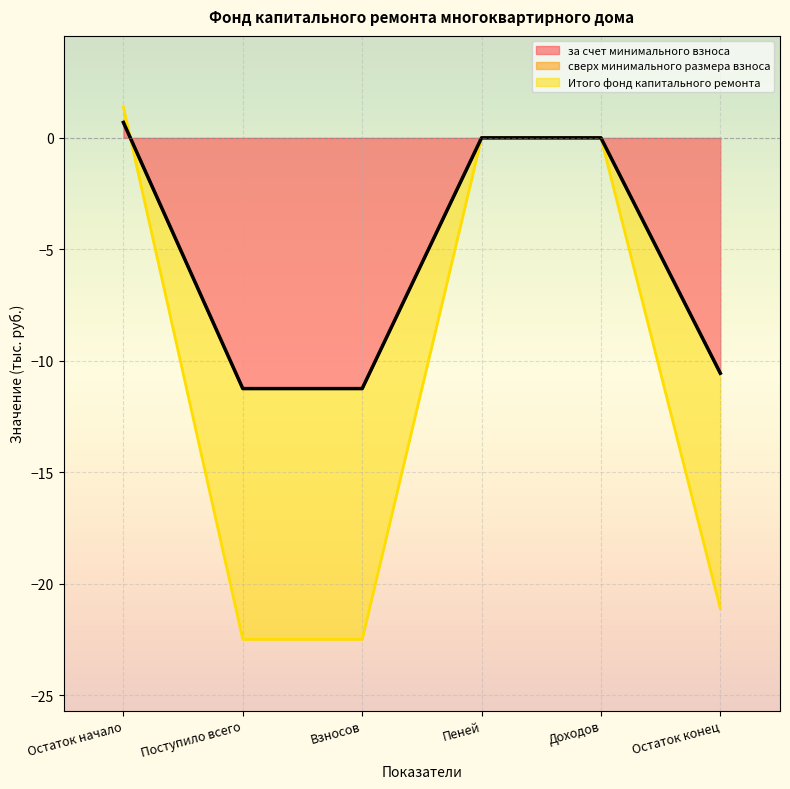

List the labels in order of Итого фонд капитального ремонта value, largest first.

Остаток начало, Пеней, Доходов, Остаток конец, Поступило всего, Взносов